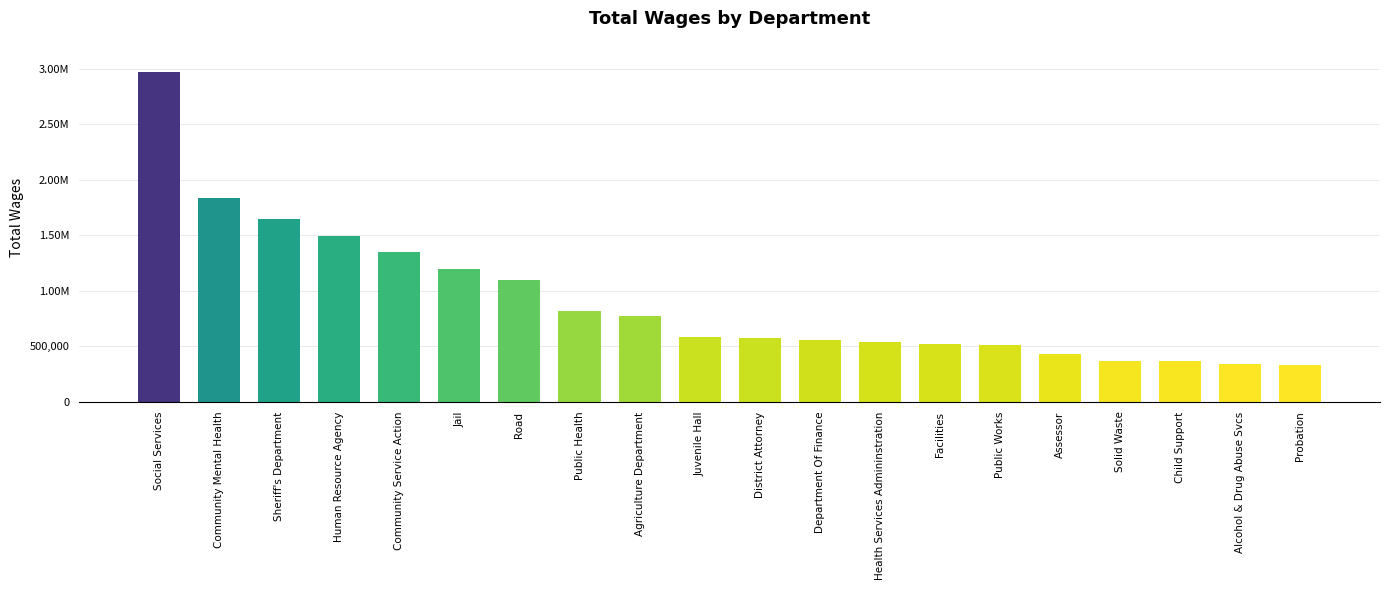

Is it true that the value at Public Health is 821074?

True